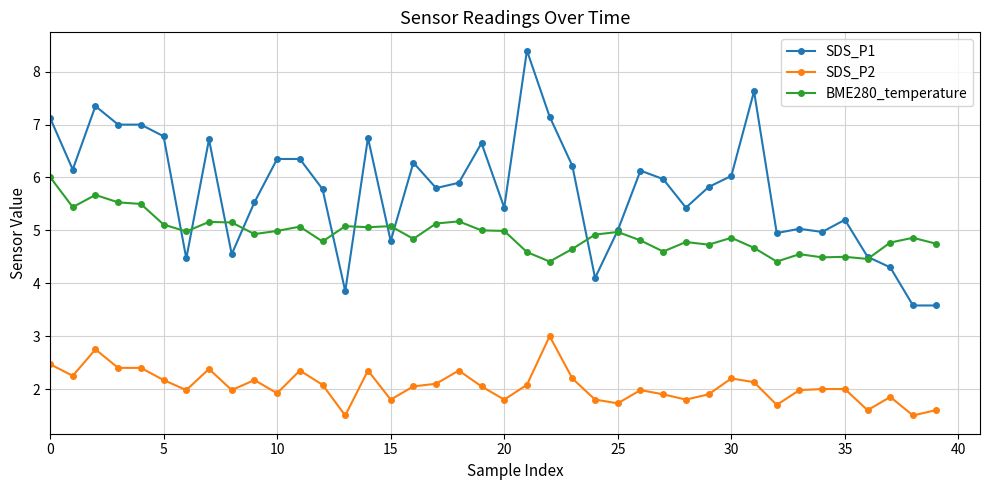

True or false: SDS_P1 and SDS_P2 cross at least once.

False